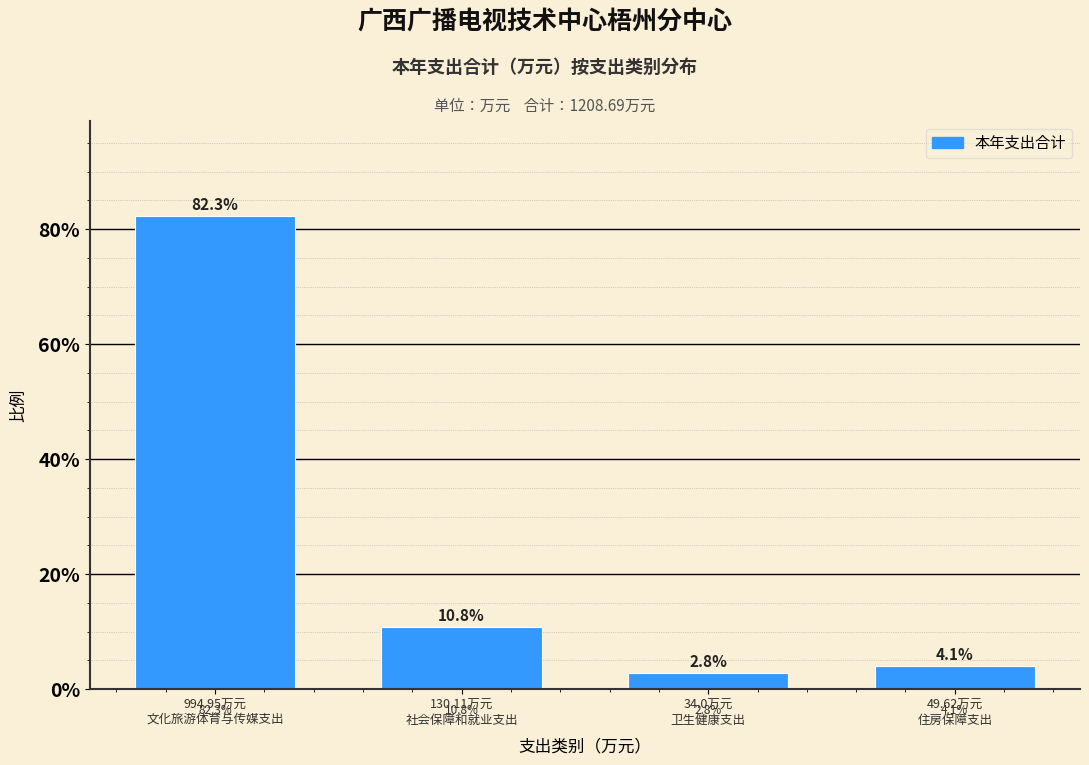

Reading left to right, list all the values displayed in this chart.

82.3	10.8	2.8	4.1